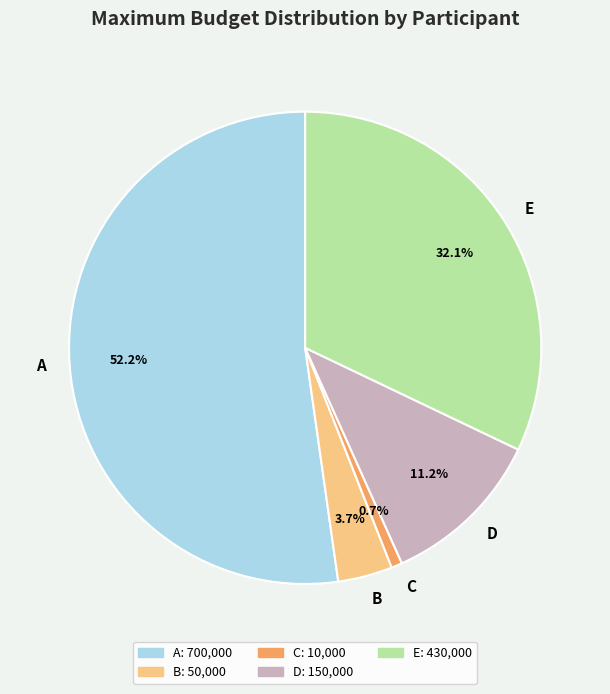

To the nearest percent, what is the difference between the E and B slice percentages?

28%